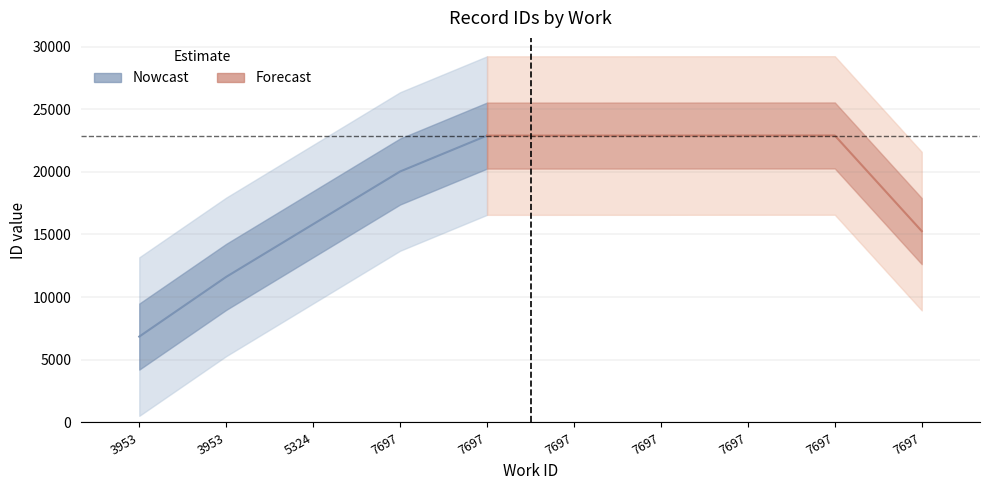

Rank the categories by value from lowest to highest.

3953, 3953, 5324, 7697, 7697, 7697, 7697, 7697, 7697, 7697